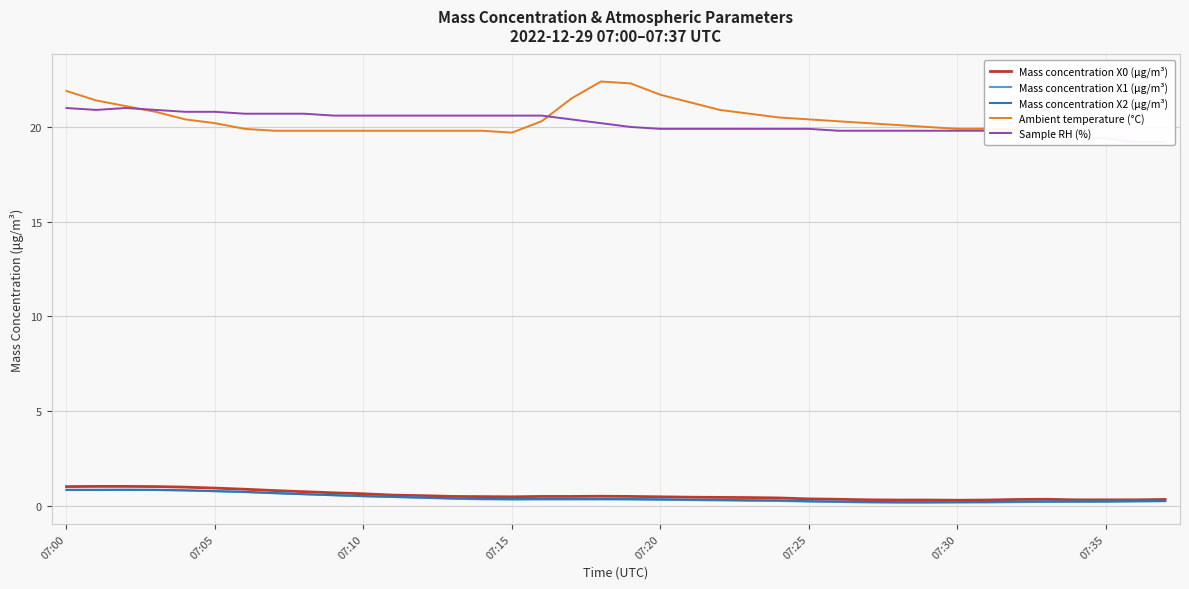

List the series in order of their peak value, highest first.

Ambient temperature (°C), Sample RH (%), Mass concentration X0 (μg/m³), Mass concentration X1 (μg/m³), Mass concentration X2 (μg/m³)